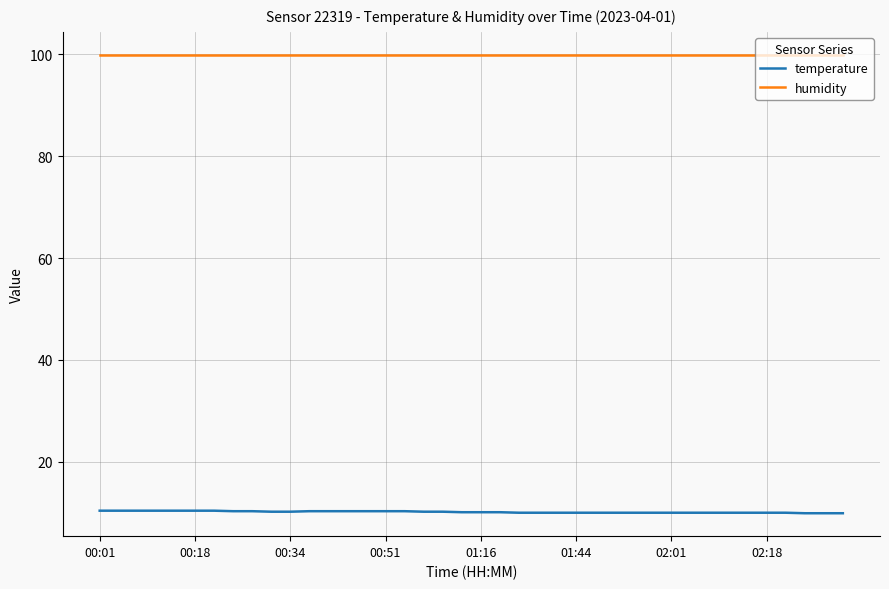

What is the minimum value shown in the chart?

9.9